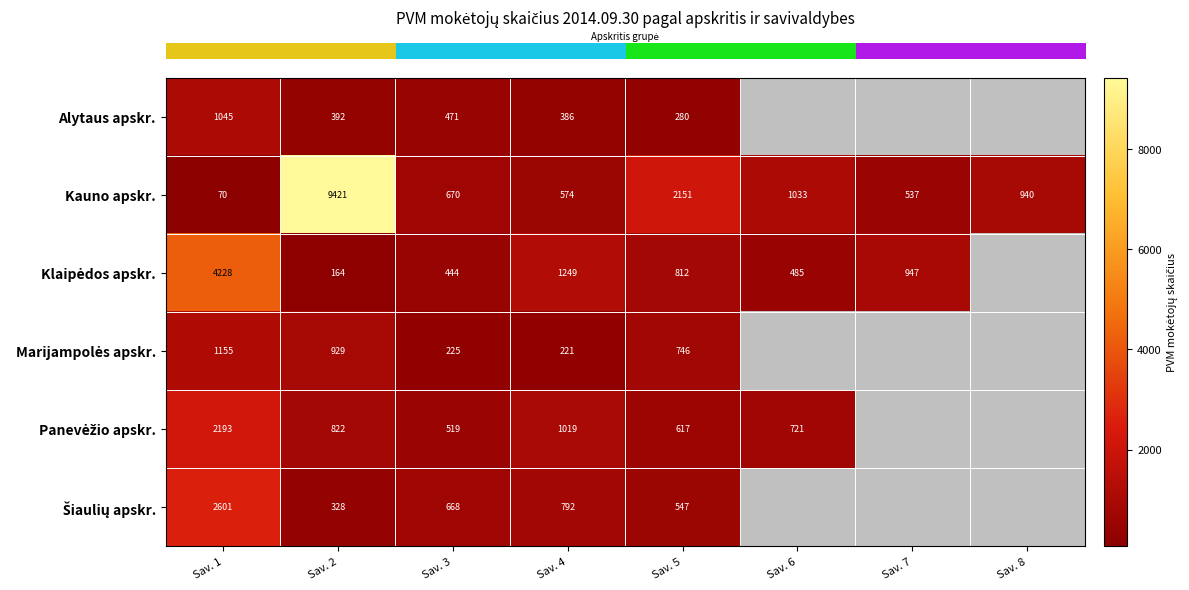

At which category is the sum across all series the highest?

Sav. 2